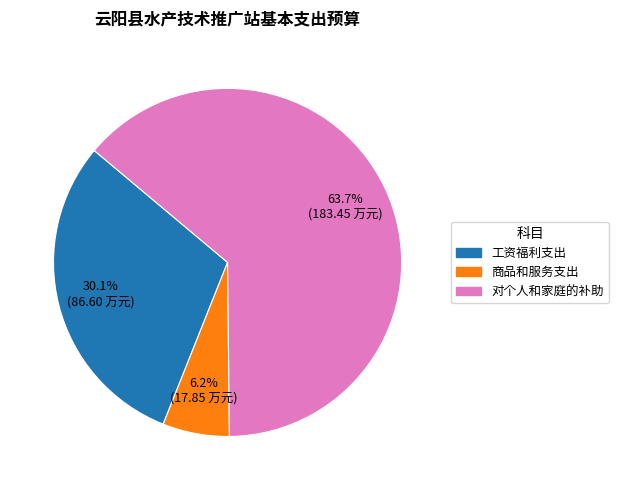

What portion of the pie excludes 工资福利支出?

69.9%